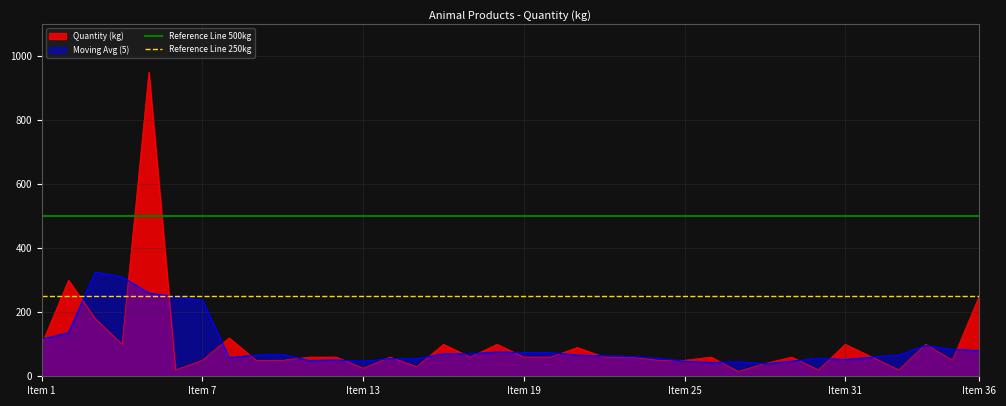

What is the average value of the Reference Line 250kg series?

250